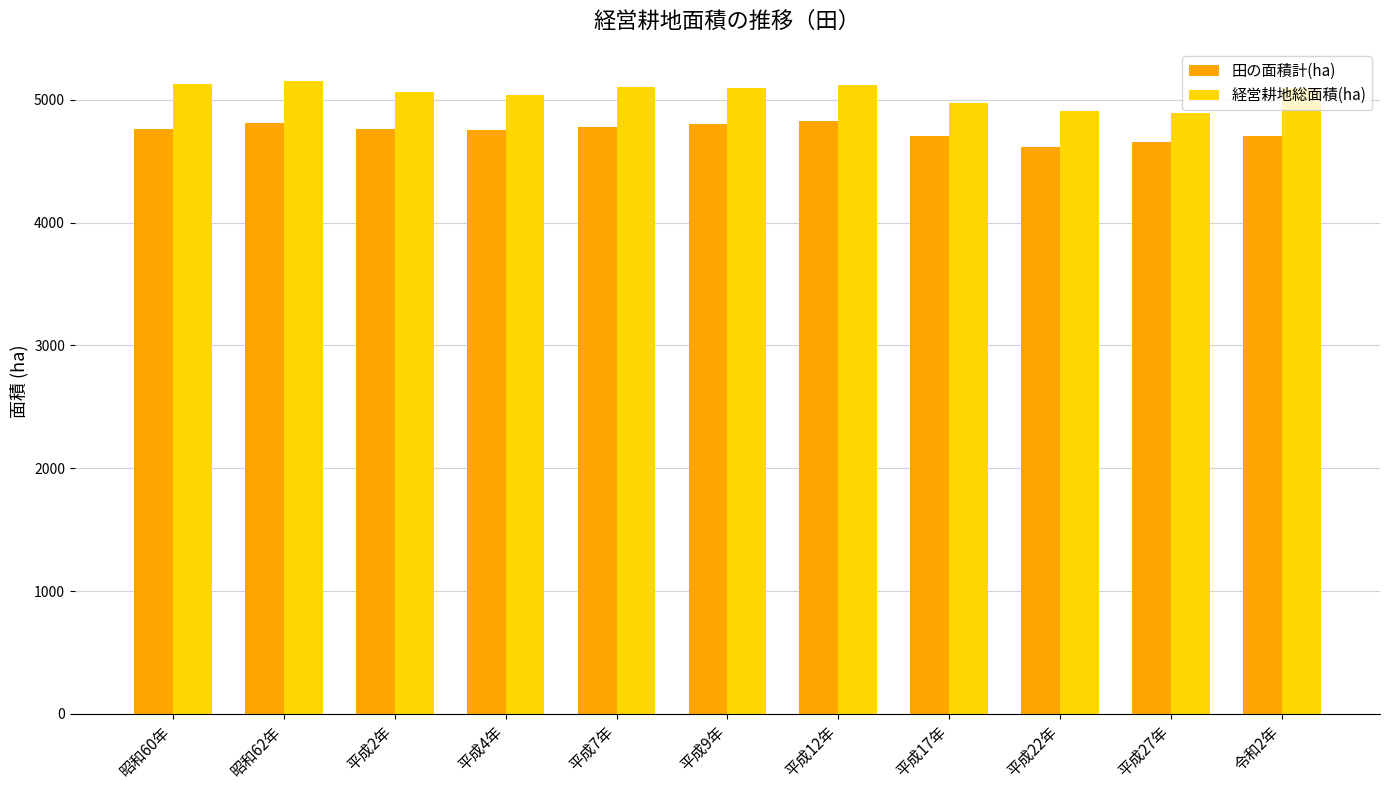

What is the minimum value shown in the chart?

4617